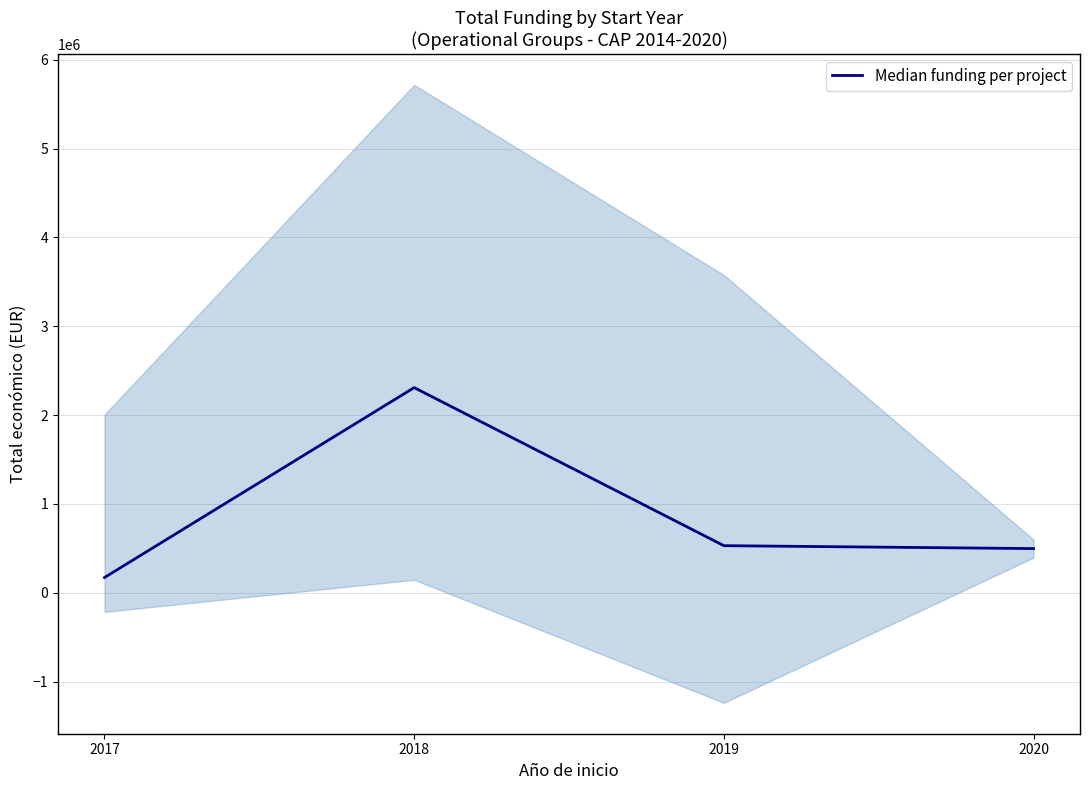

Does the chart have visible grid lines?

Yes